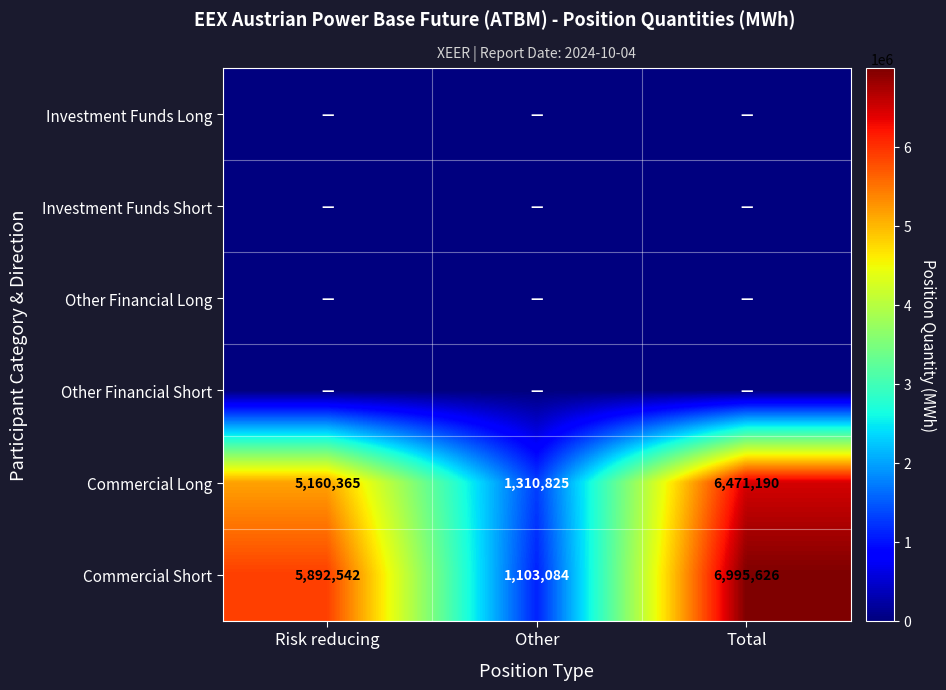

At which category is the sum across all series the highest?

Total